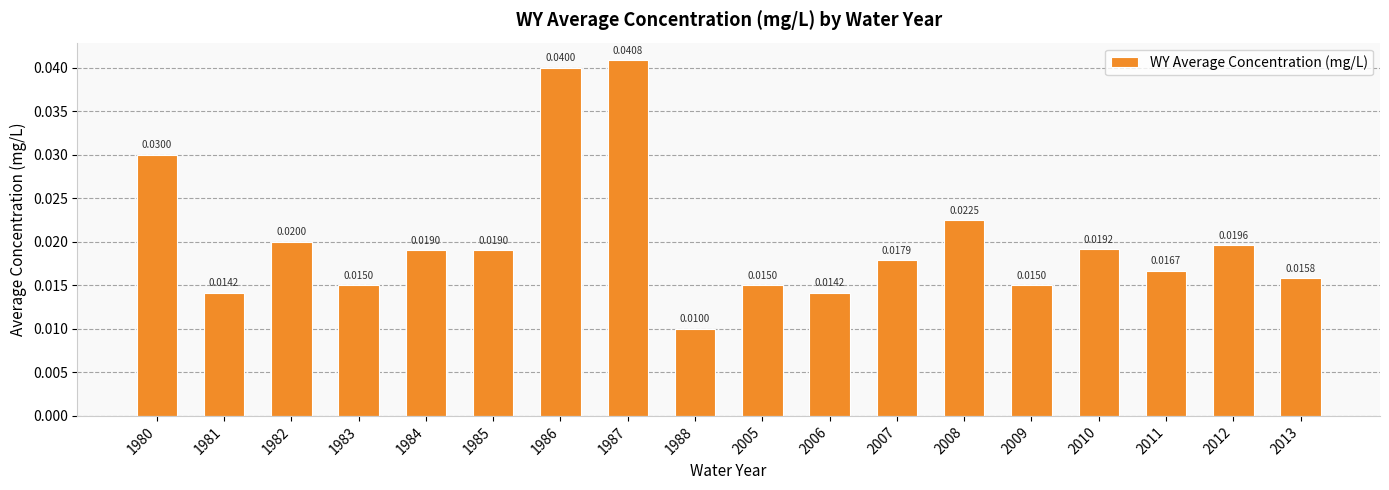

Between 1986 and 1980, which is larger?

1986